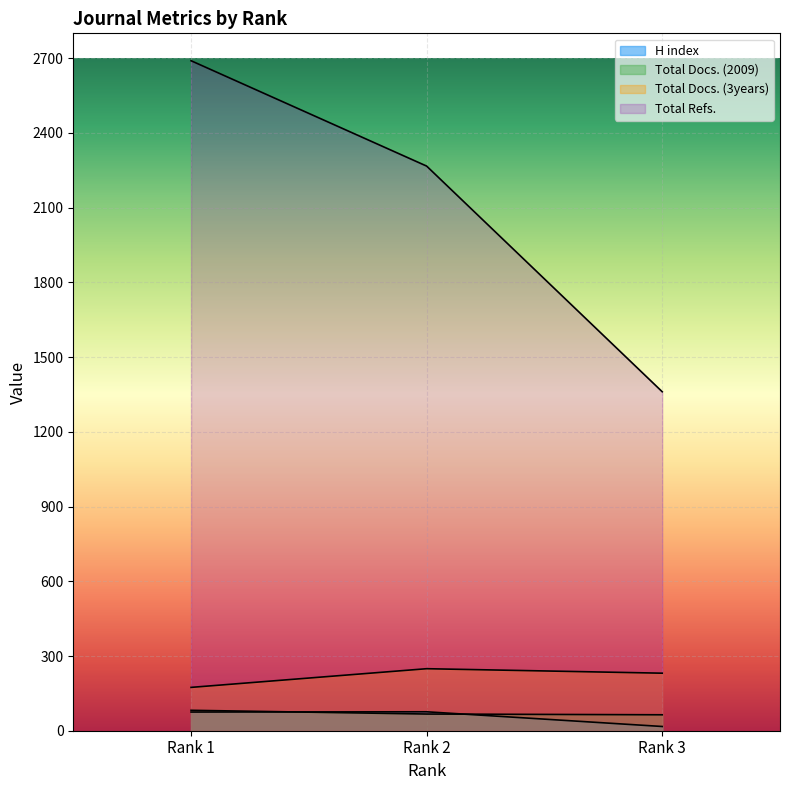

How many data points does each series have?

3